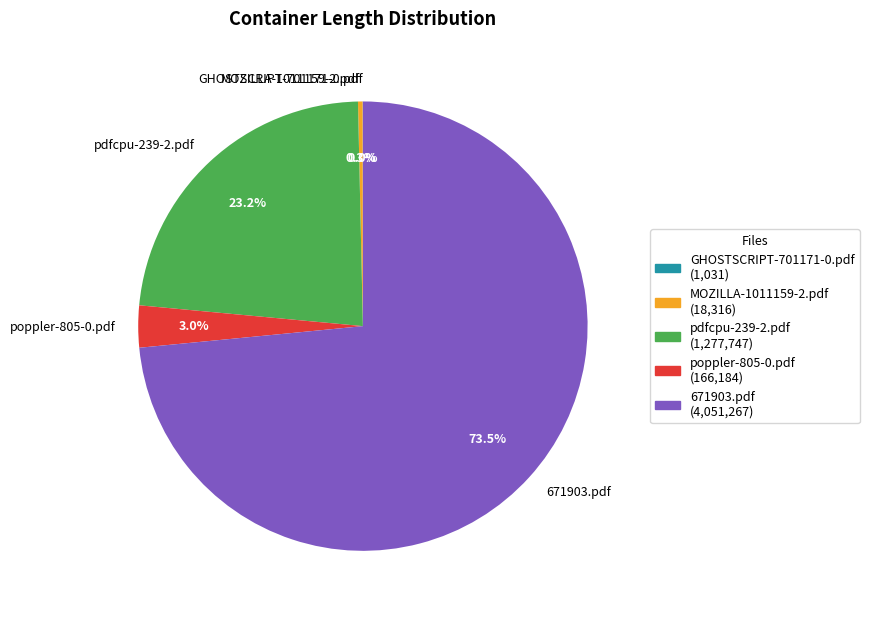

What portion of the pie excludes poppler-805-0.pdf?

97.0%